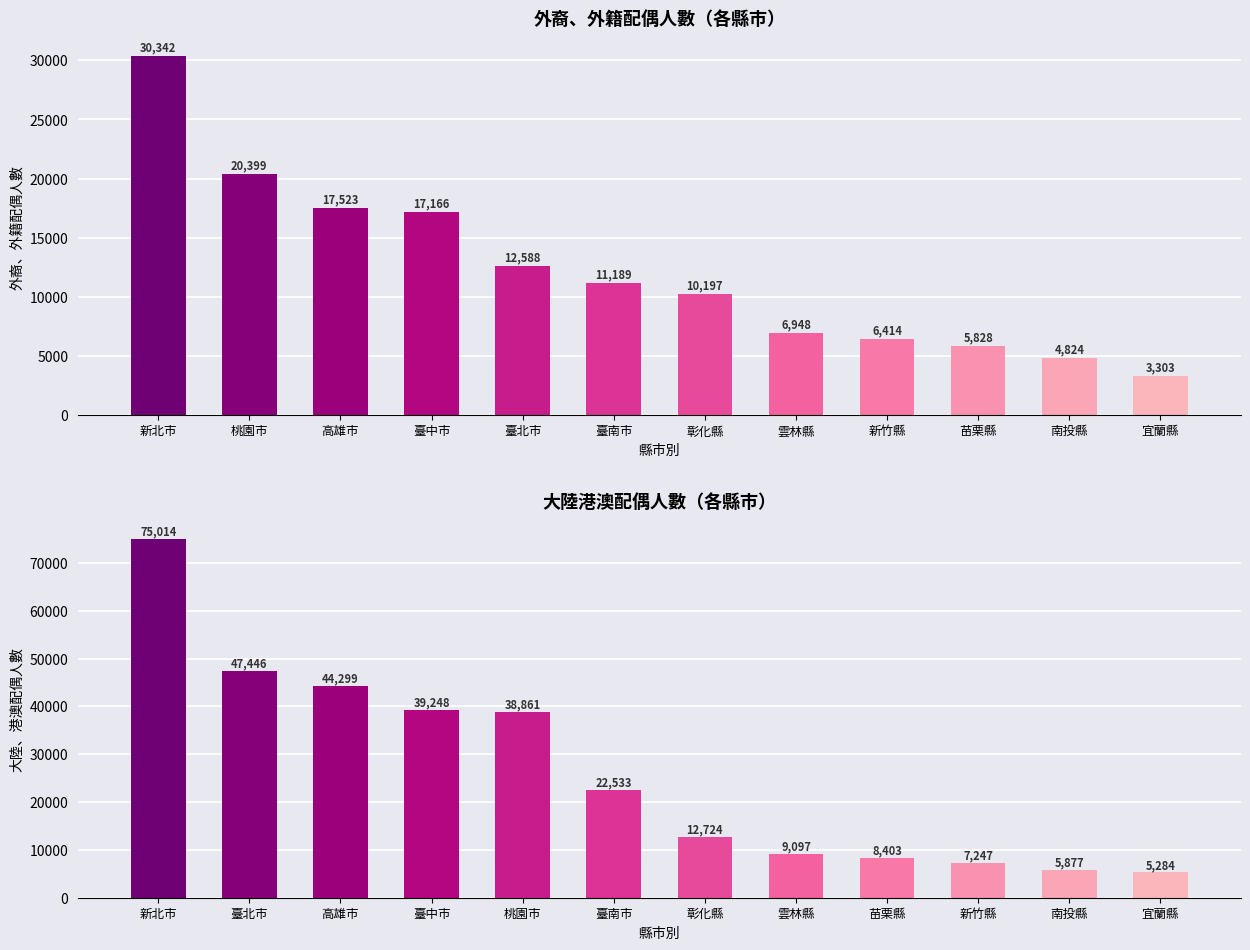

What is the difference between the maximum and second lowest values in the 大陸港澳合計 series?

69137